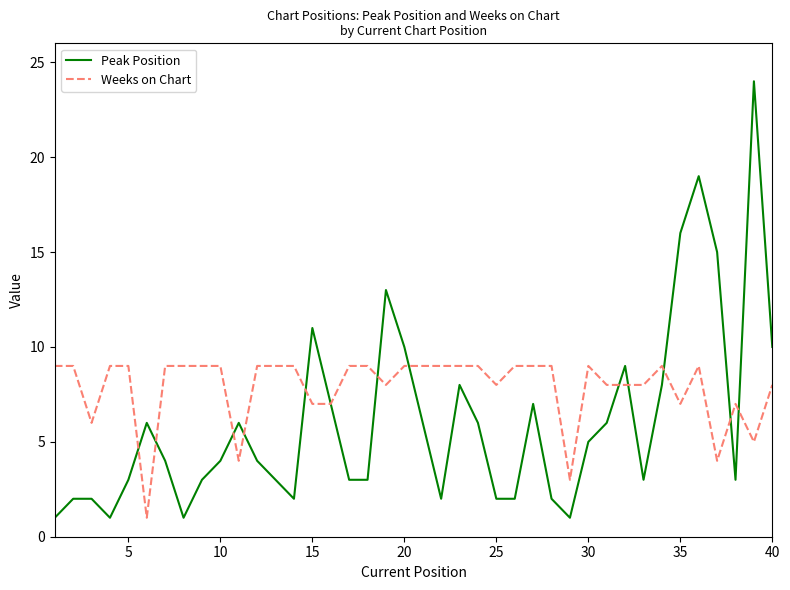

Which series has the largest range (max minus min)?

Peak Position